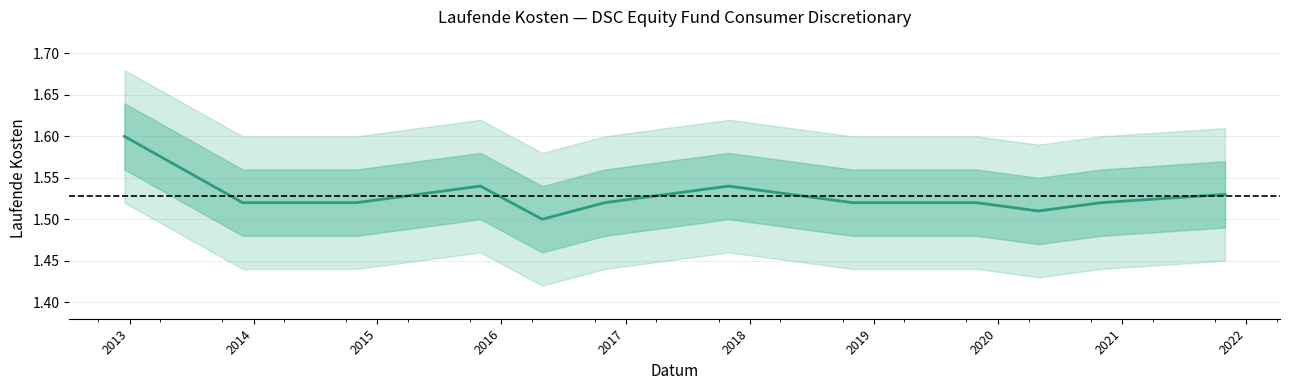

At which category does the data reach its first local peak?

2015